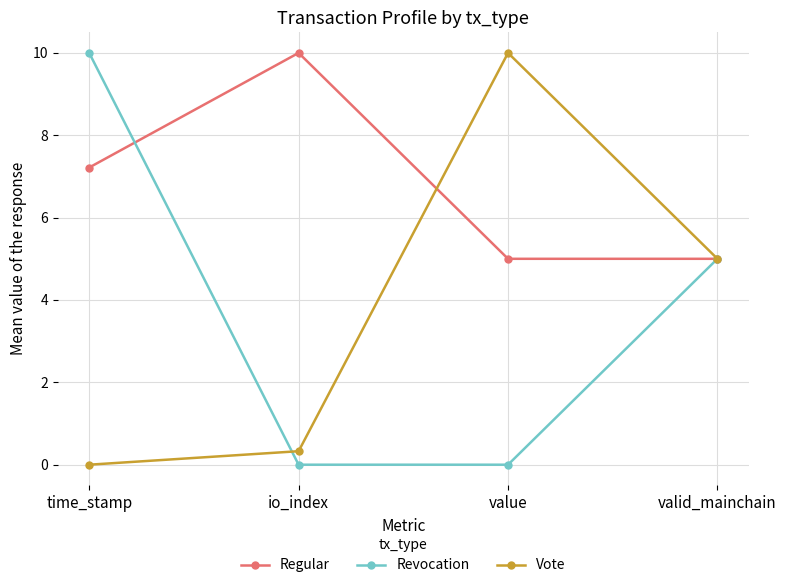

List the labels in order of Vote value, largest first.

value, valid_mainchain, io_index, time_stamp